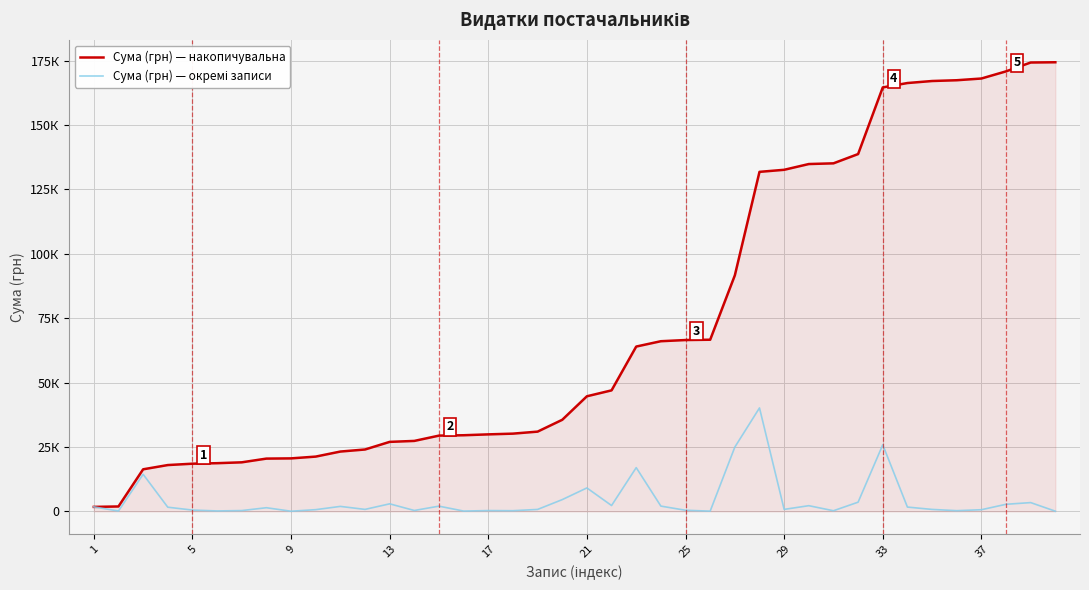

Does the chart display data point markers on the line(s)?

No